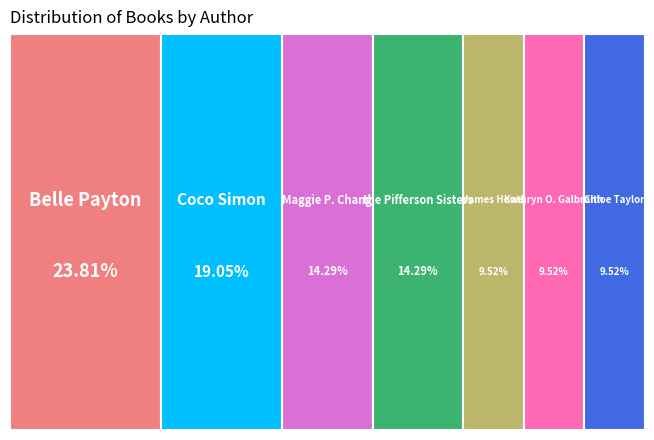

What percentage is the Coco Simon slice, to the nearest percent?

19%